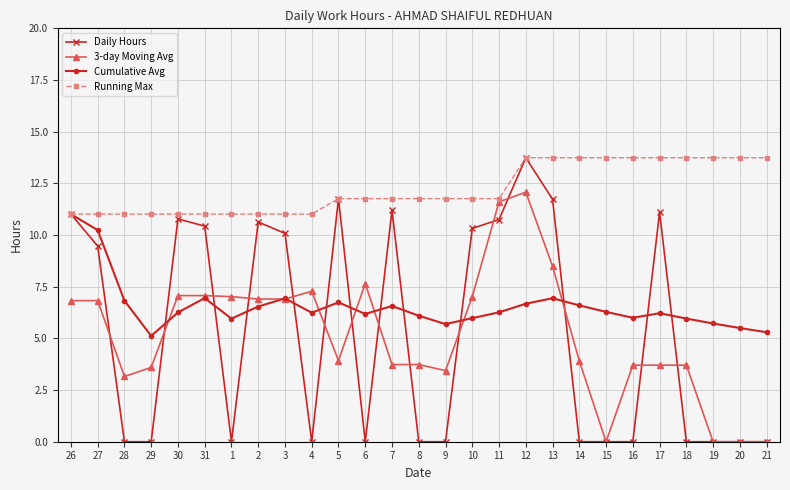

The Running Max series shows 18.2 at 27. True or false?

False